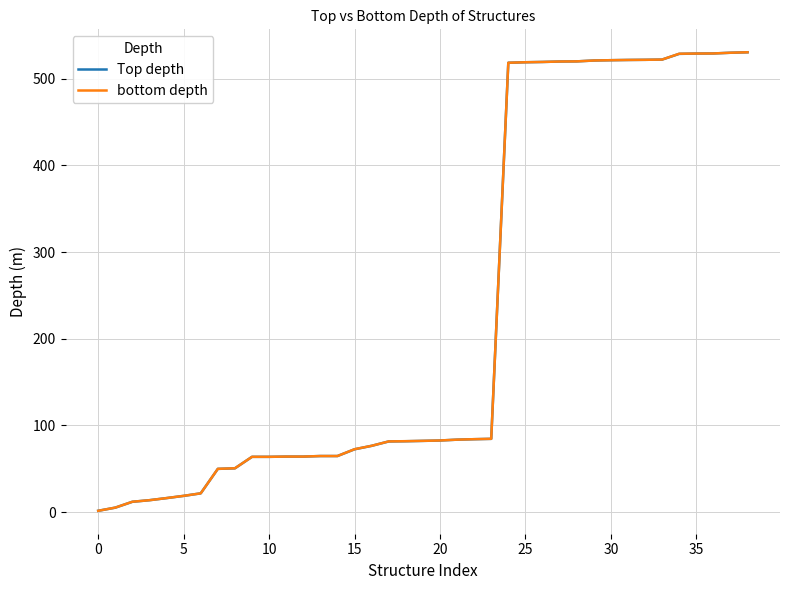

What are all the series names shown in the legend?

Top depth, bottom depth